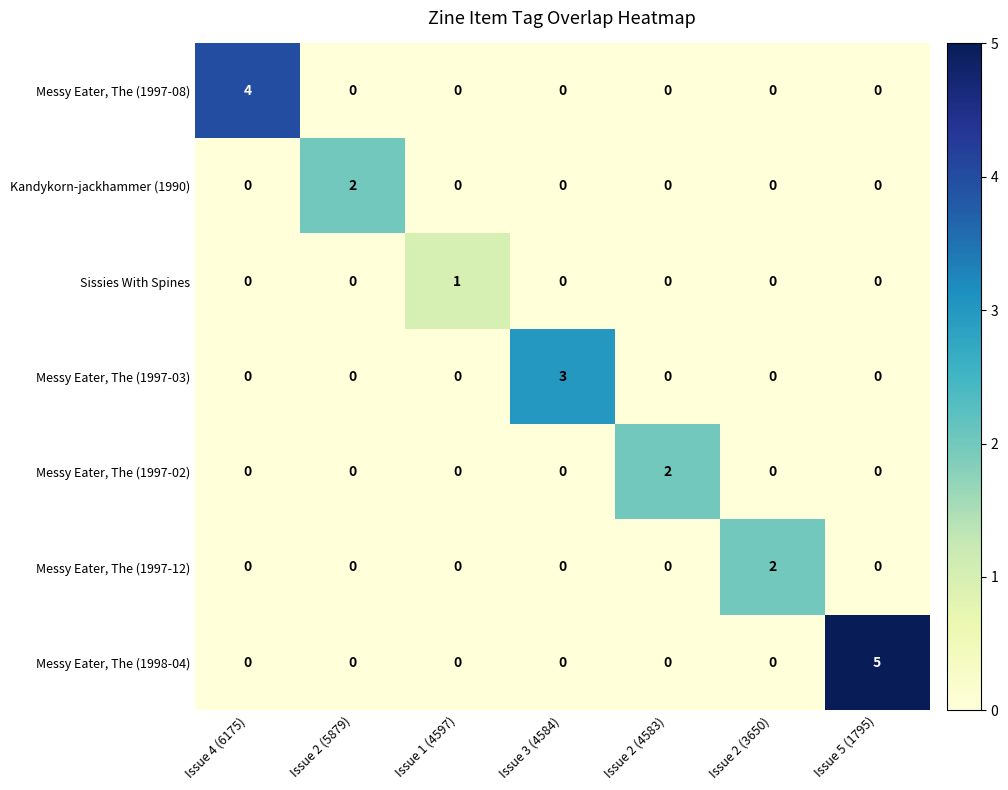

What is the total value across all series at Issue 5 (1795)?

5